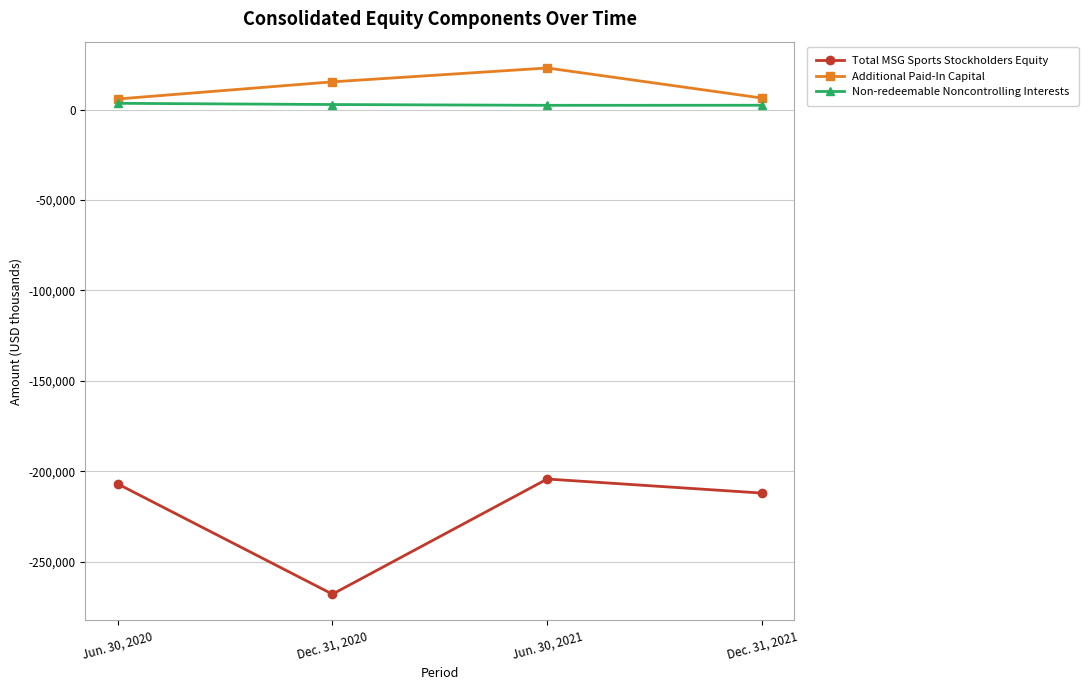

Is the value of Total MSG Sports Stockholders Equity at Jun. 30, 2021 greater than the value of Additional Paid-In Capital at Dec. 31, 2021?

No